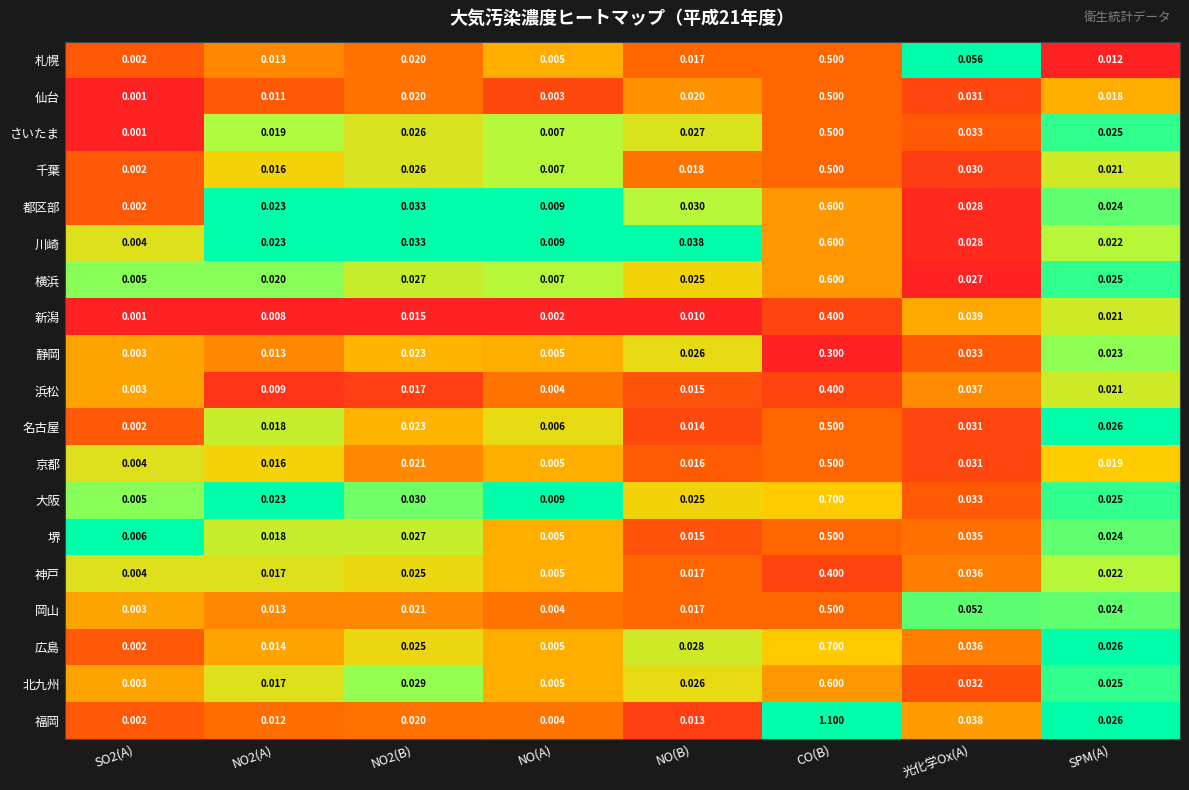

At which category is the sum across all series the highest?

CO(B)